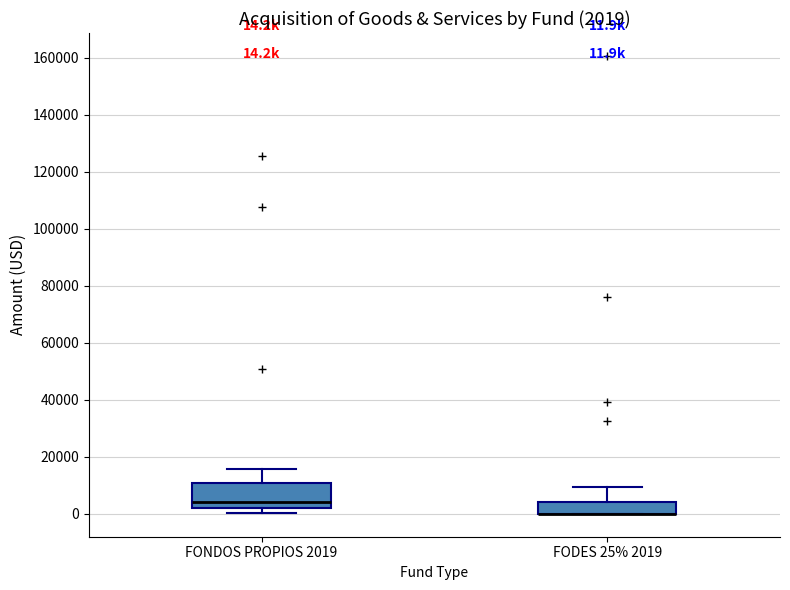

Which box is the tallest, from its lower edge to its upper edge?

FONDOS PROPIOS 2019